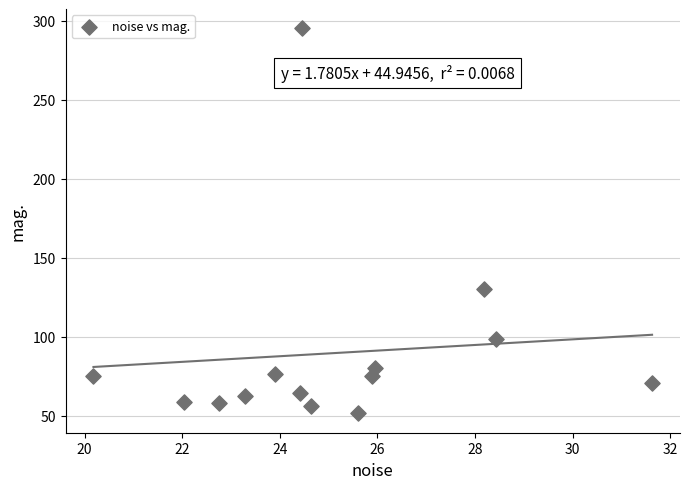

What is the range of X values (max minus min)?

11.4